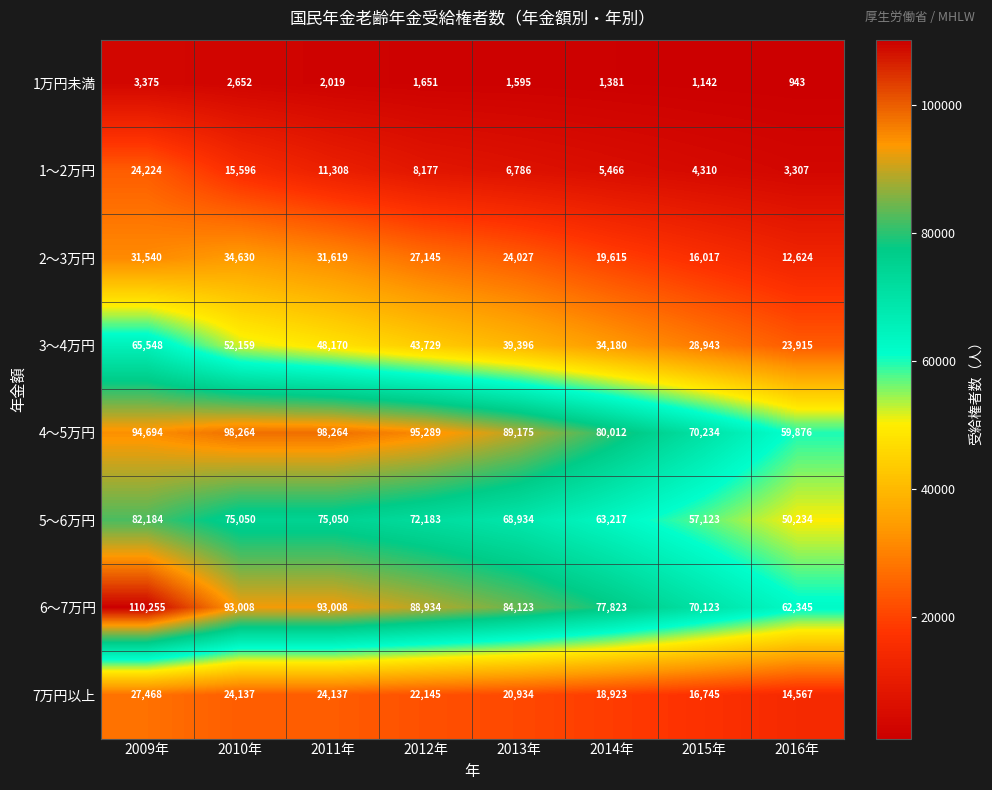

Read the 1万円未満 value at 2014年, to the nearest 100.

1400